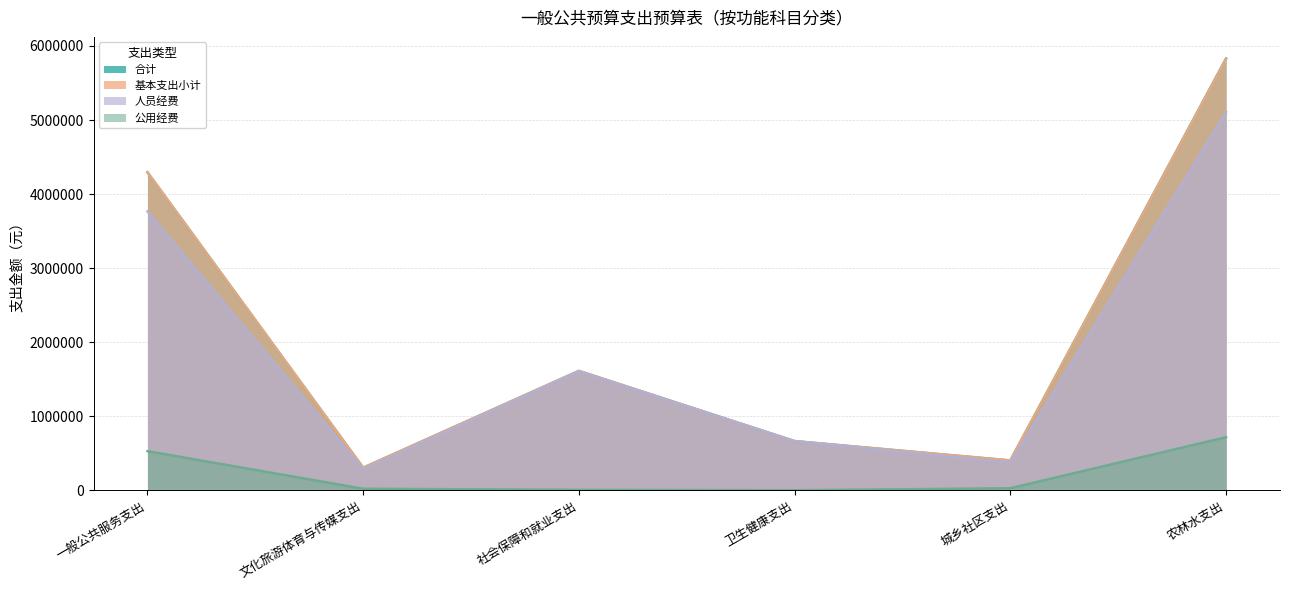

Is it true that 人员经费 equals 3421856.1 at 农林水支出?

False